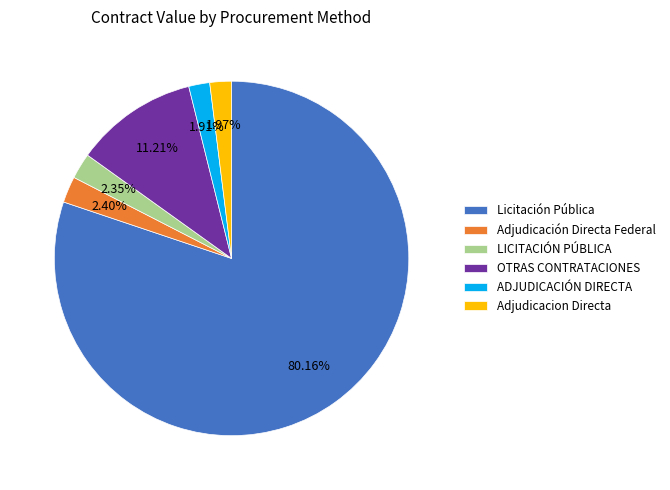

Does Adjudicacion Directa account for over 50% of the chart?

No